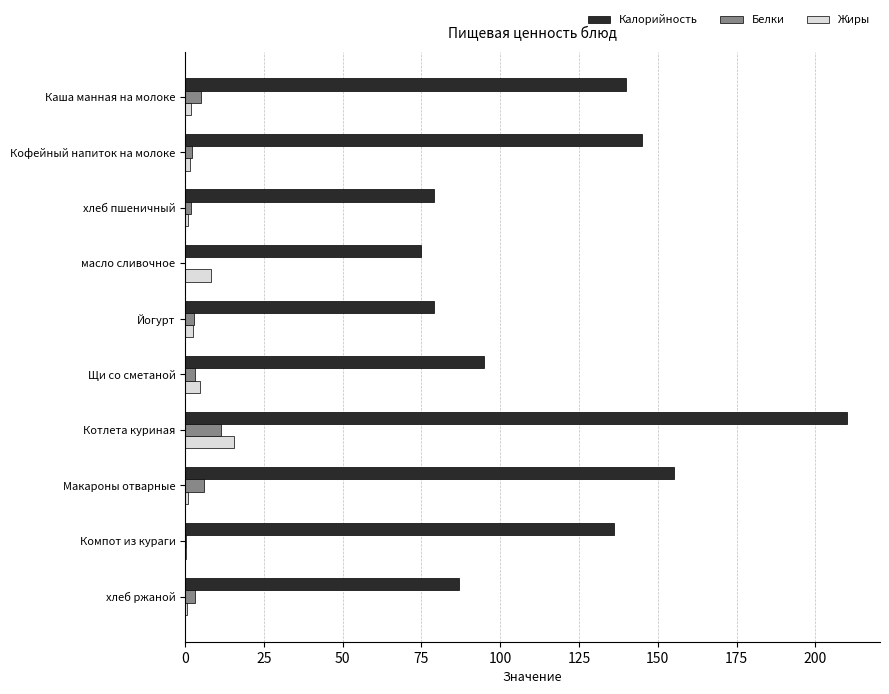

How many distinct data groups are displayed?

3